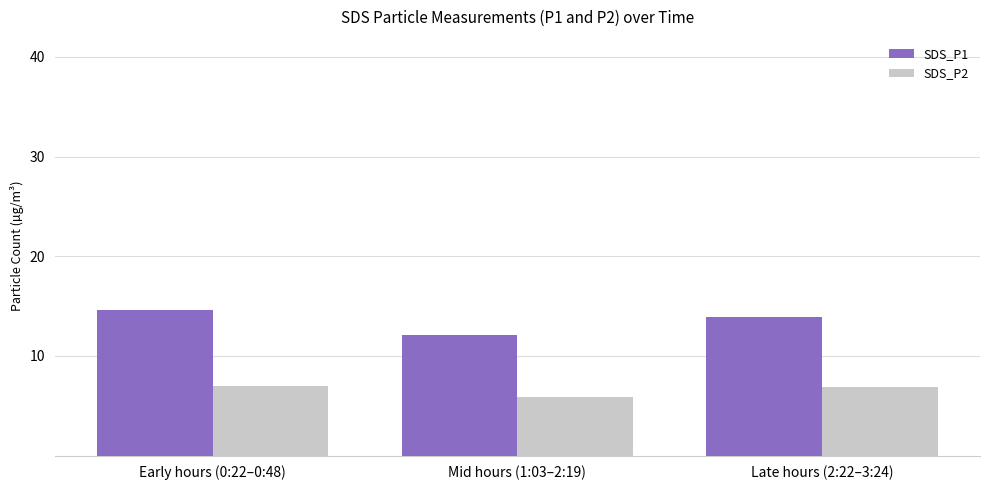

The SDS_P1 series shows 13.9 at Late hours (2:22–3:24). True or false?

True